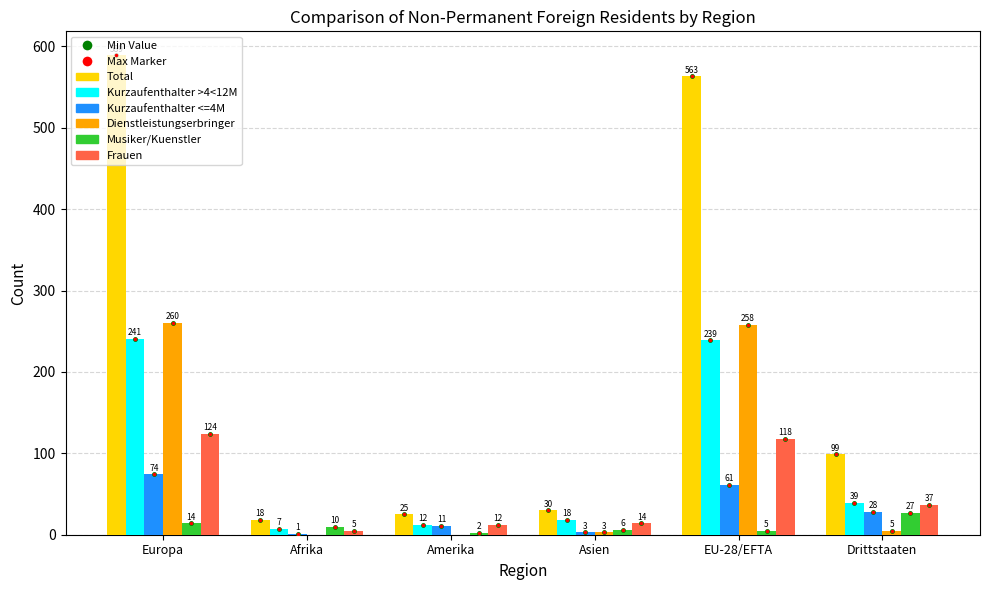

Reading left to right, transcribe all the data shown in this chart.

Total: 589	18	25	30	563	99
Kurzaufenthalter >4<12M: 241	7	12	18	239	39
Kurzaufenthalter <=4M: 74	1	11	3	61	28
Dienstleistungserbringer: 260	0	0	3	258	5
Musiker/Kuenstler: 14	10	2	6	5	27
Frauen: 124	5	12	14	118	37